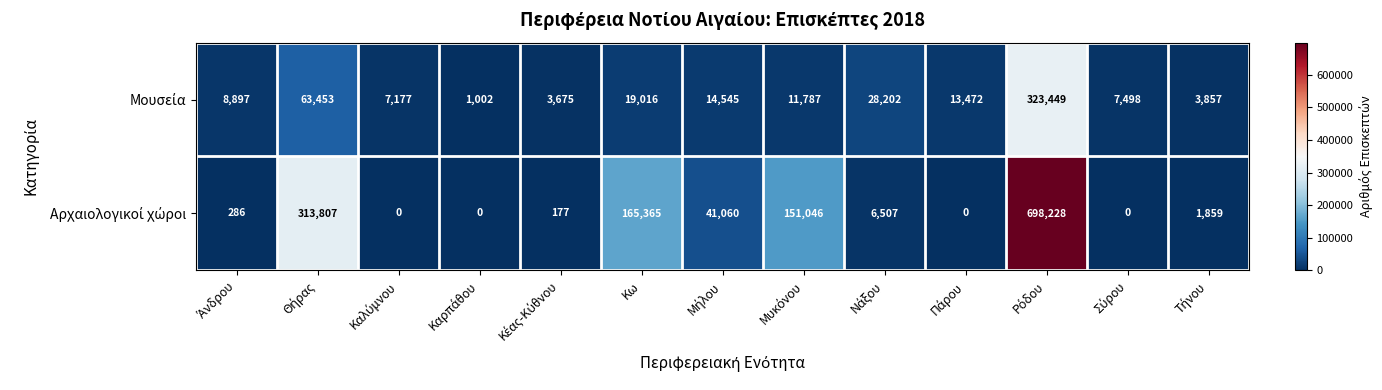

What is the difference between the highest and lowest values at Κω?

146349